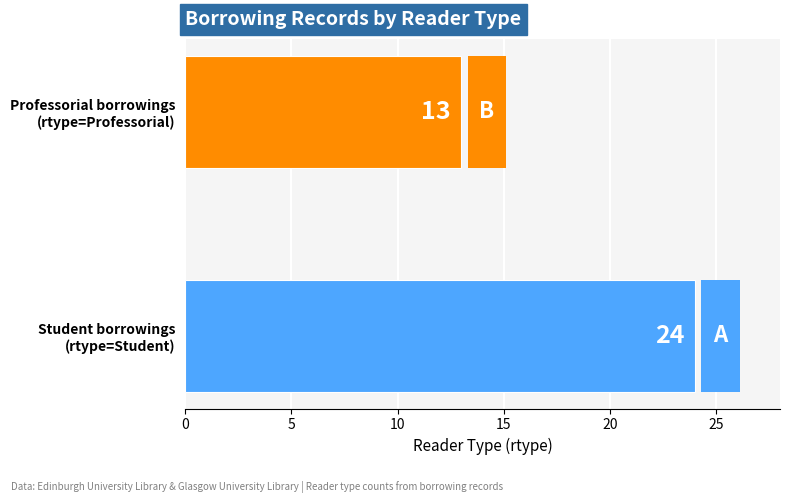

Rank the categories by value from highest to lowest.

Student borrowings
(rtype=Student), Professorial borrowings
(rtype=Professorial)